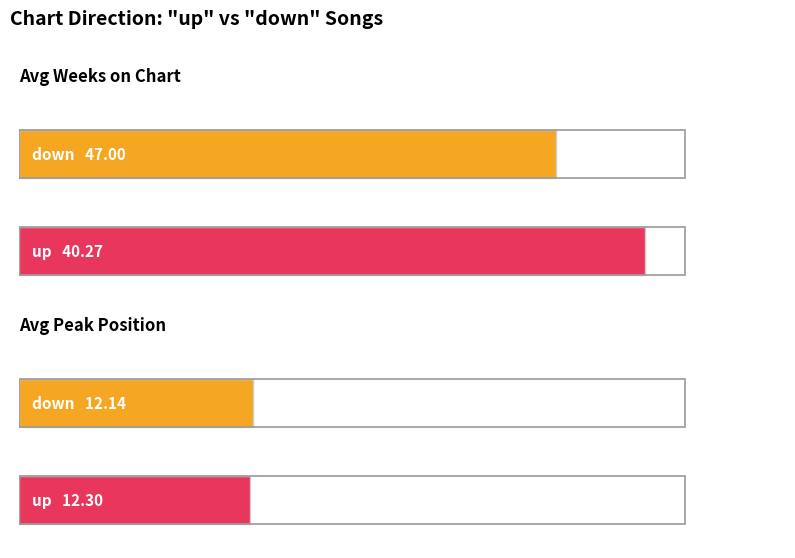

Between up and down, which is larger?

down